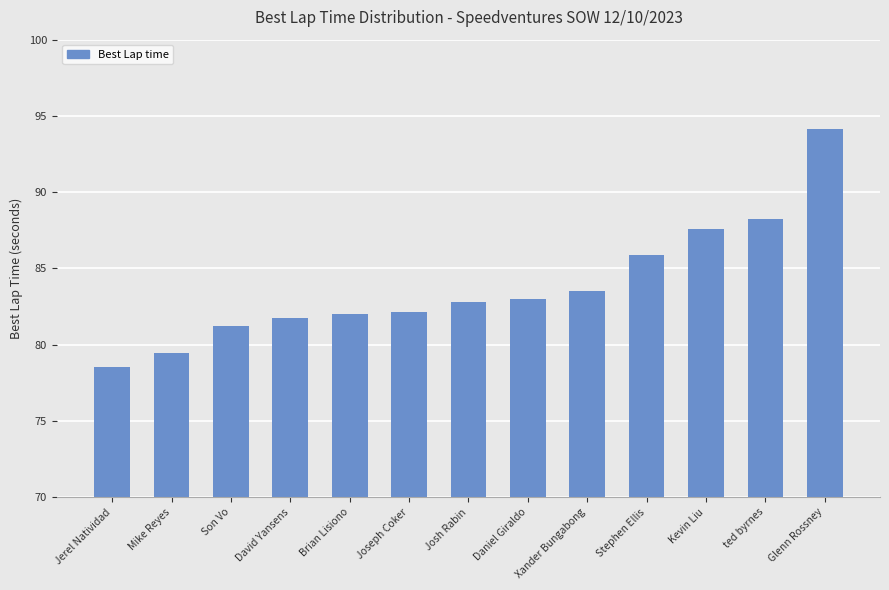

What value does the data have at Josh Rabin?

82.8